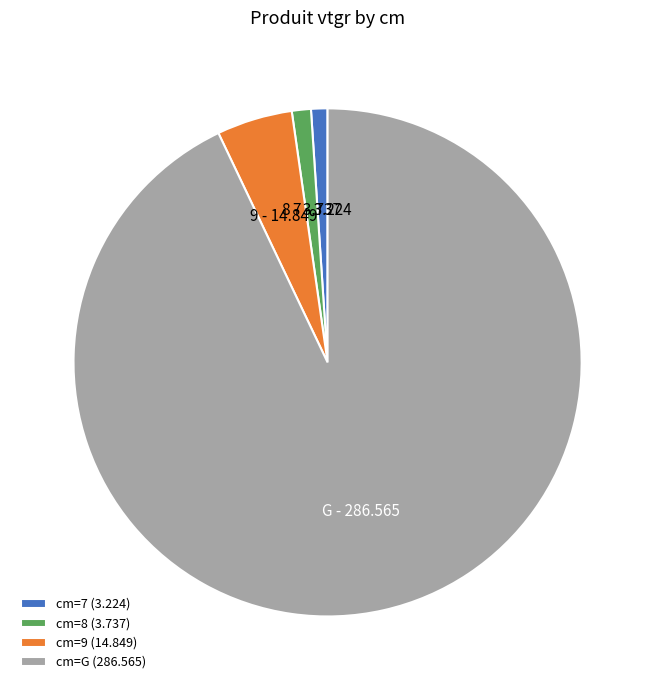

How many segments does this pie chart have?

4